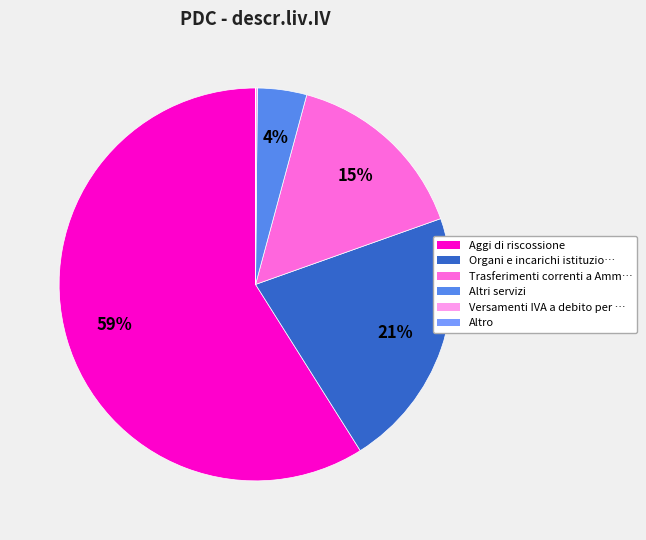

To the nearest percent, what is the average slice percentage?

17%